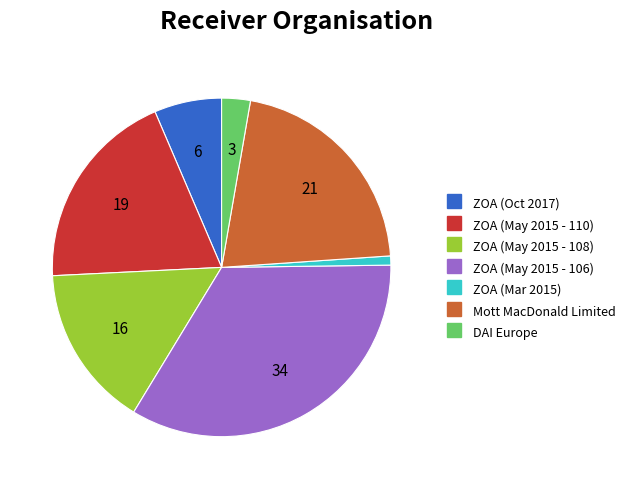

Count the number of slices in the pie.

7